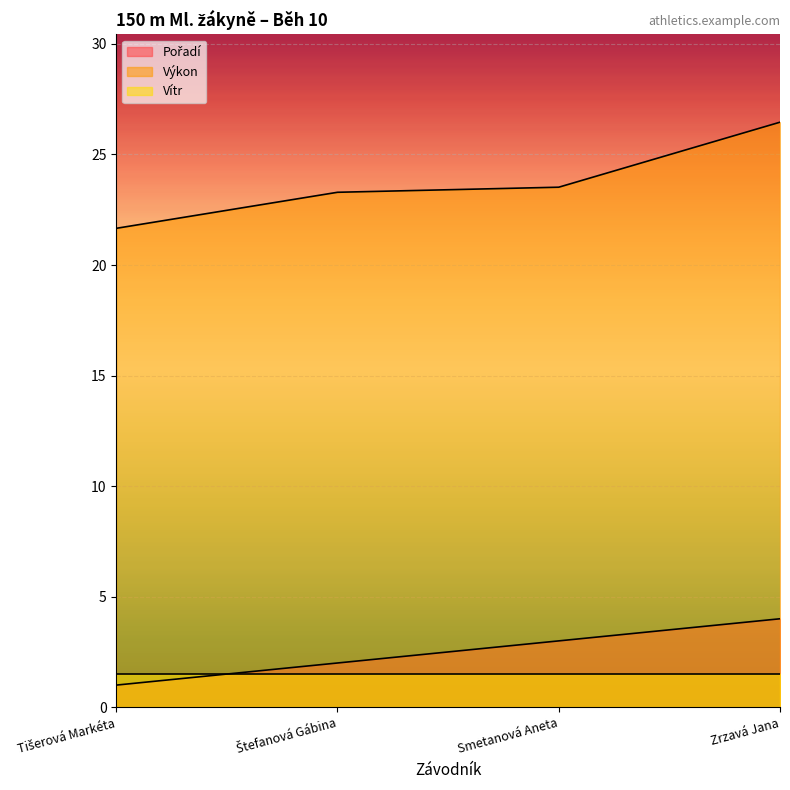

At which category is the sum across all series the highest?

Zrzavá Jana